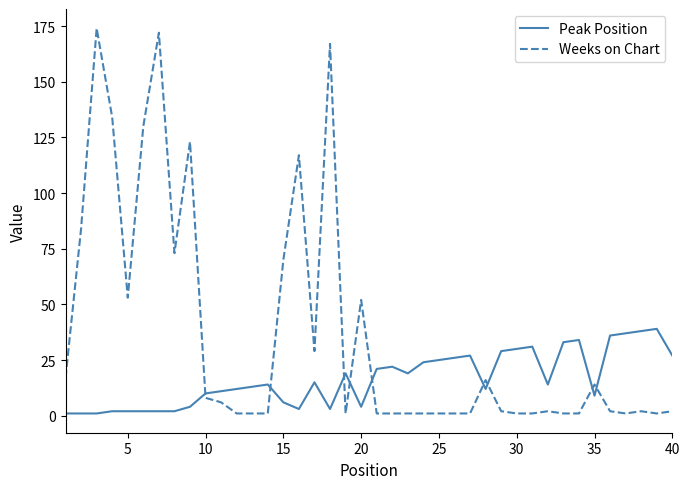

Does the chart have visible grid lines?

No